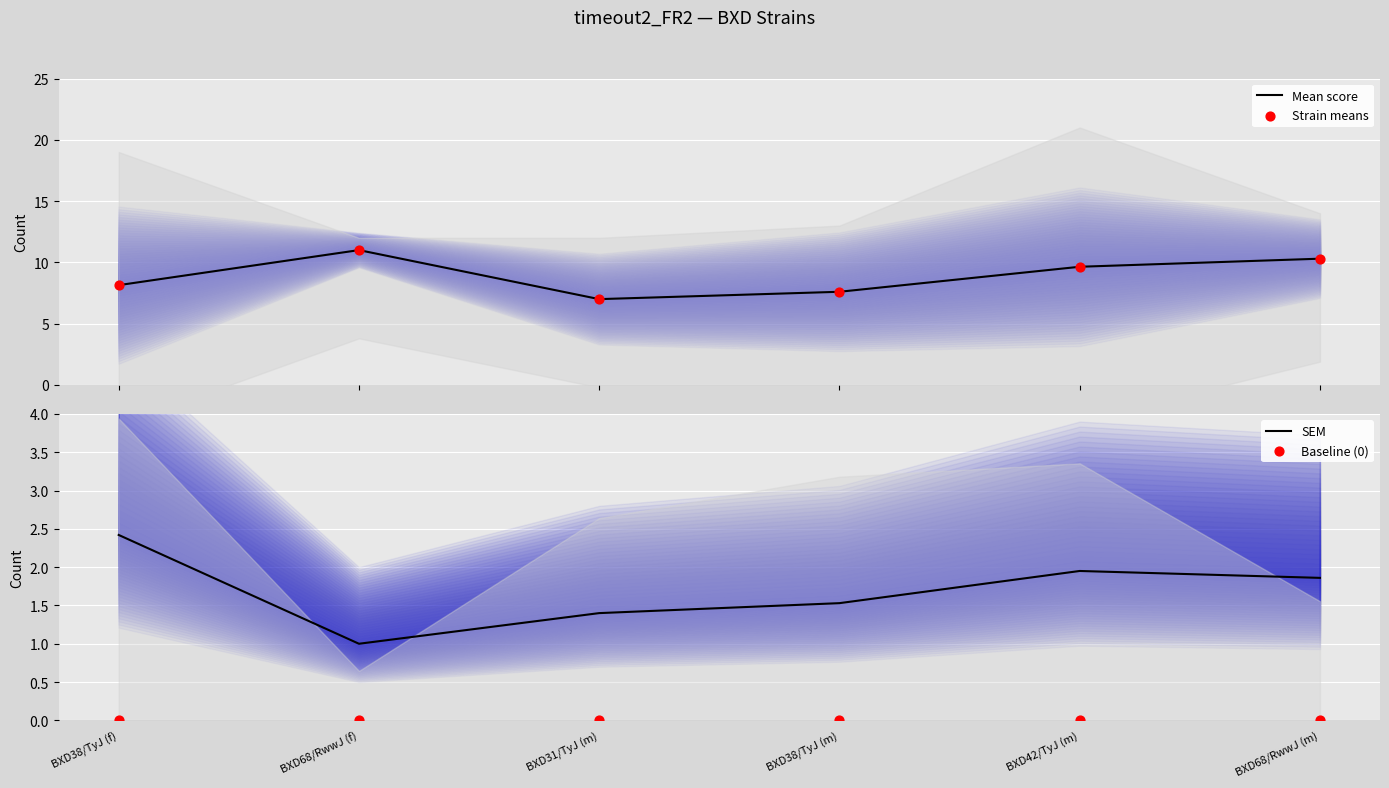

At which category is the sum across all series the highest?

BXD68/RwwJ (f)